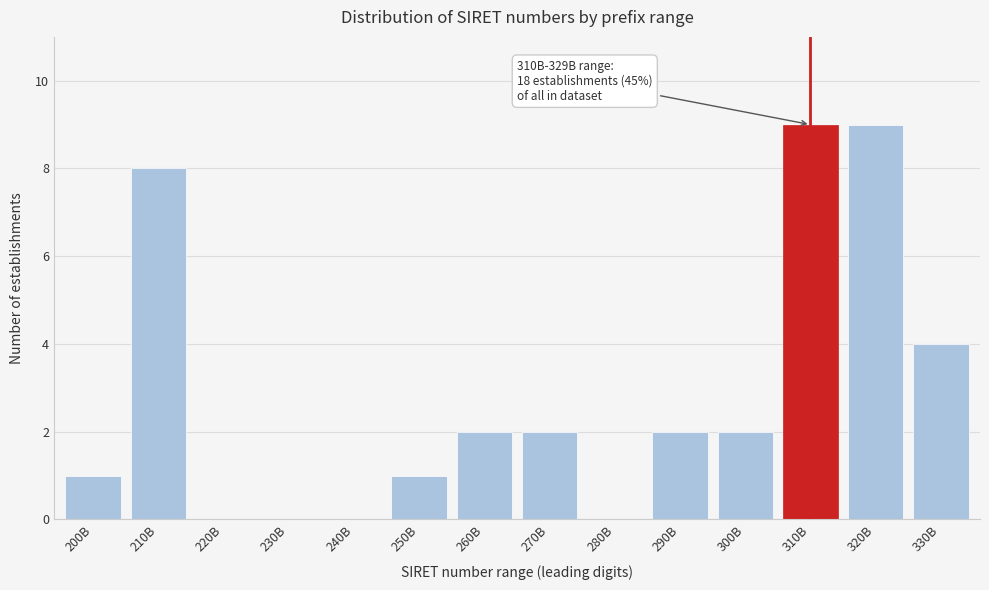

What is the sum of all values?

40